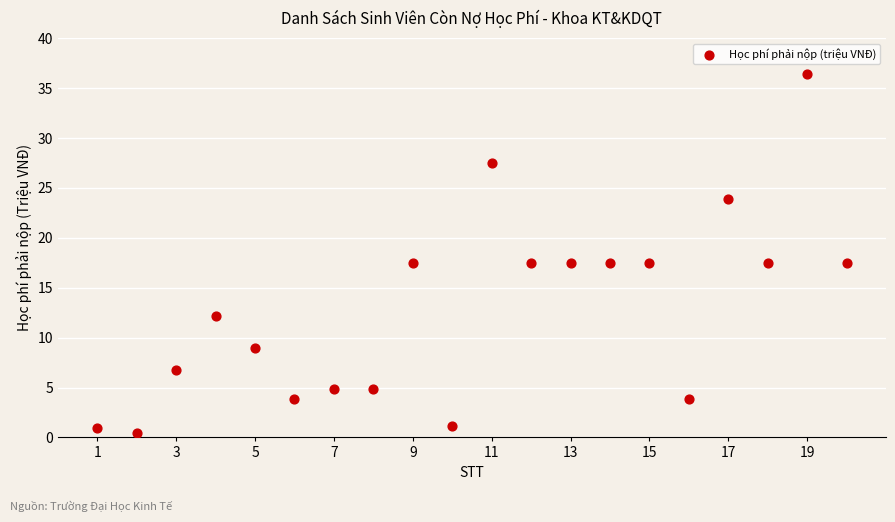

What is the range of X values (max minus min)?

19.0